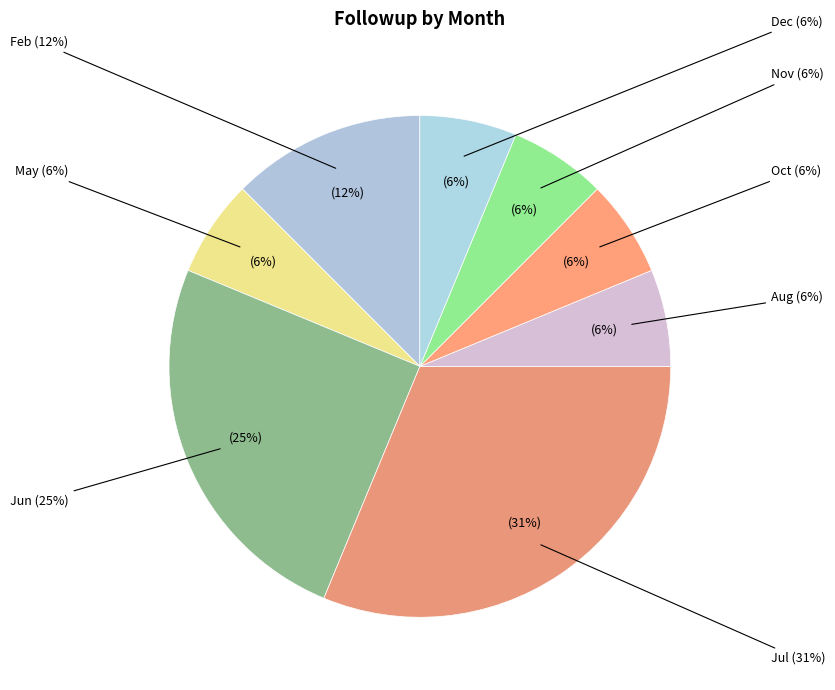

What percentage is the Feb slice, to the nearest percent?

12%